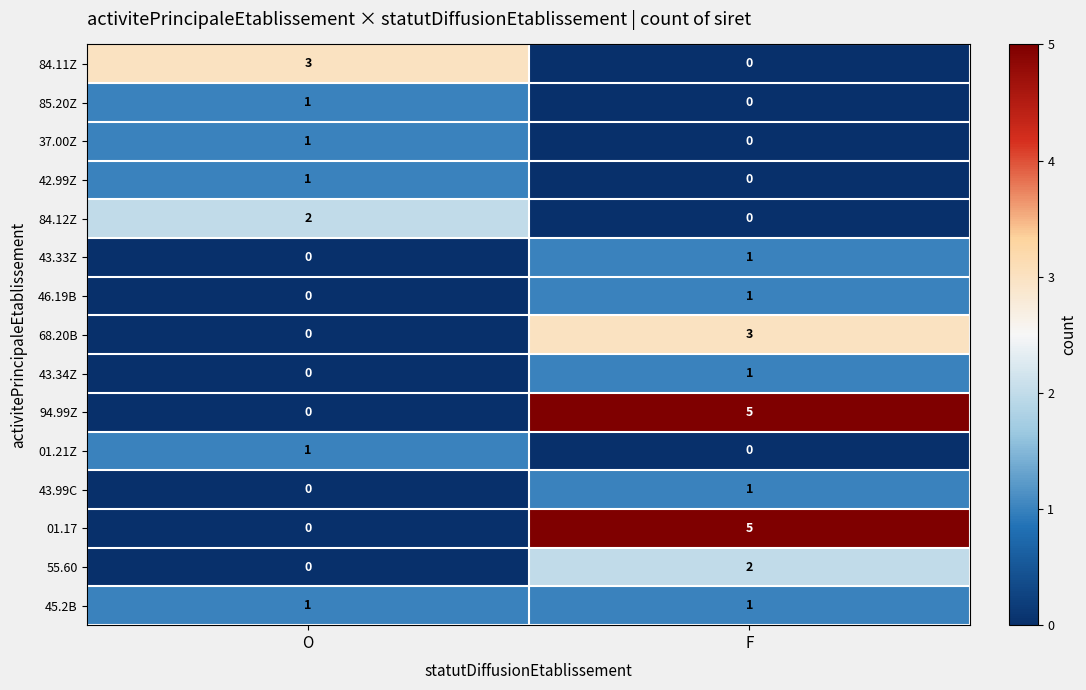

Count the number of categories in the chart.

2